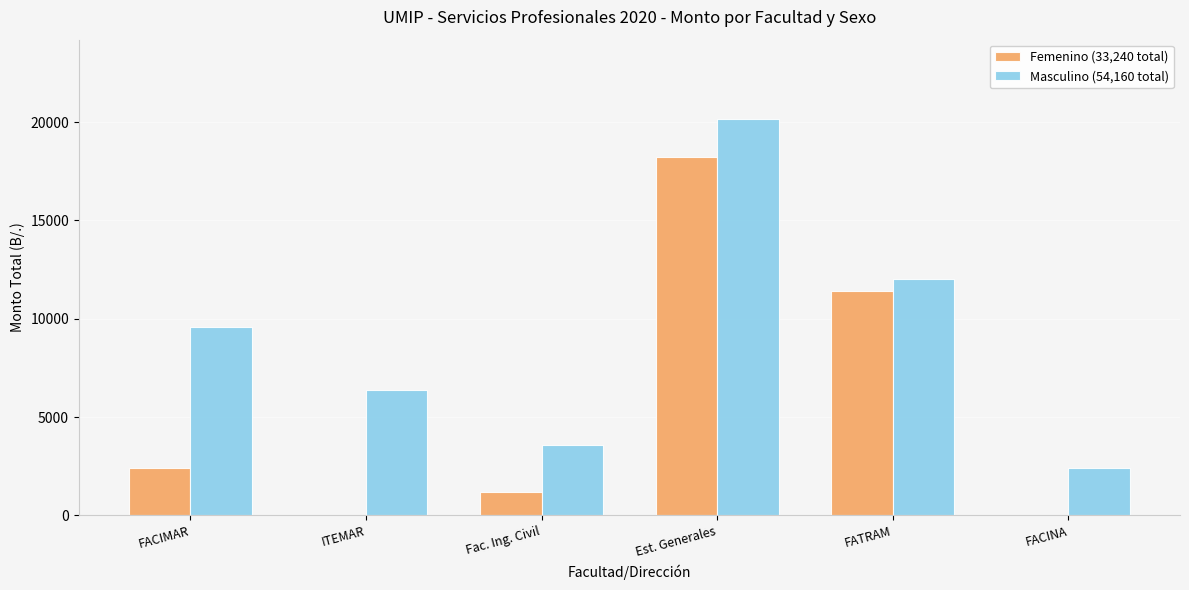

Which category has the highest value across all series?

Est. Generales